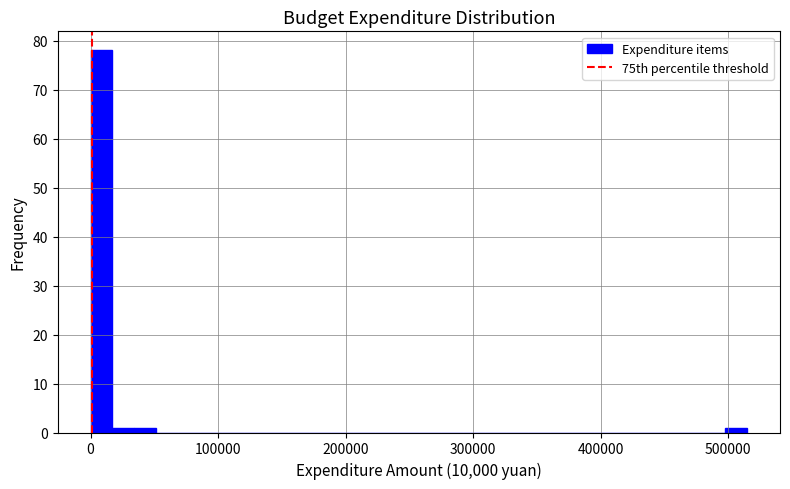

Around what value on the x-axis is the tallest bar? Give the approximate position of its centre, as read against the axis.

10000